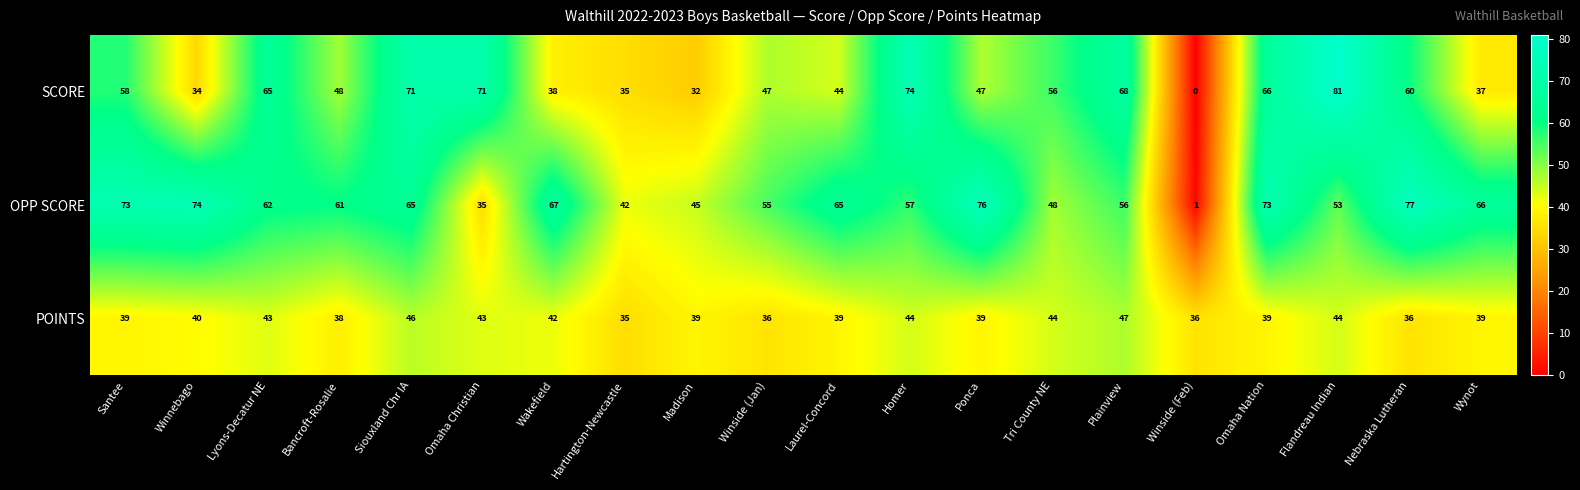

What is the spread (max minus min) of values at Nebraska Lutheran?

41